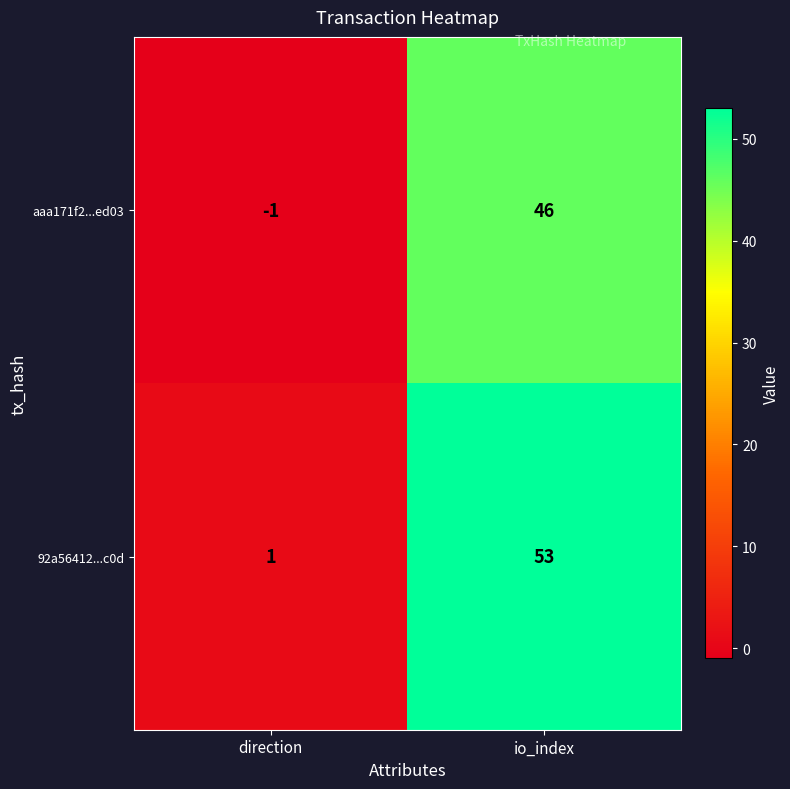

What is the spread (max minus min) of values at io_index?

7